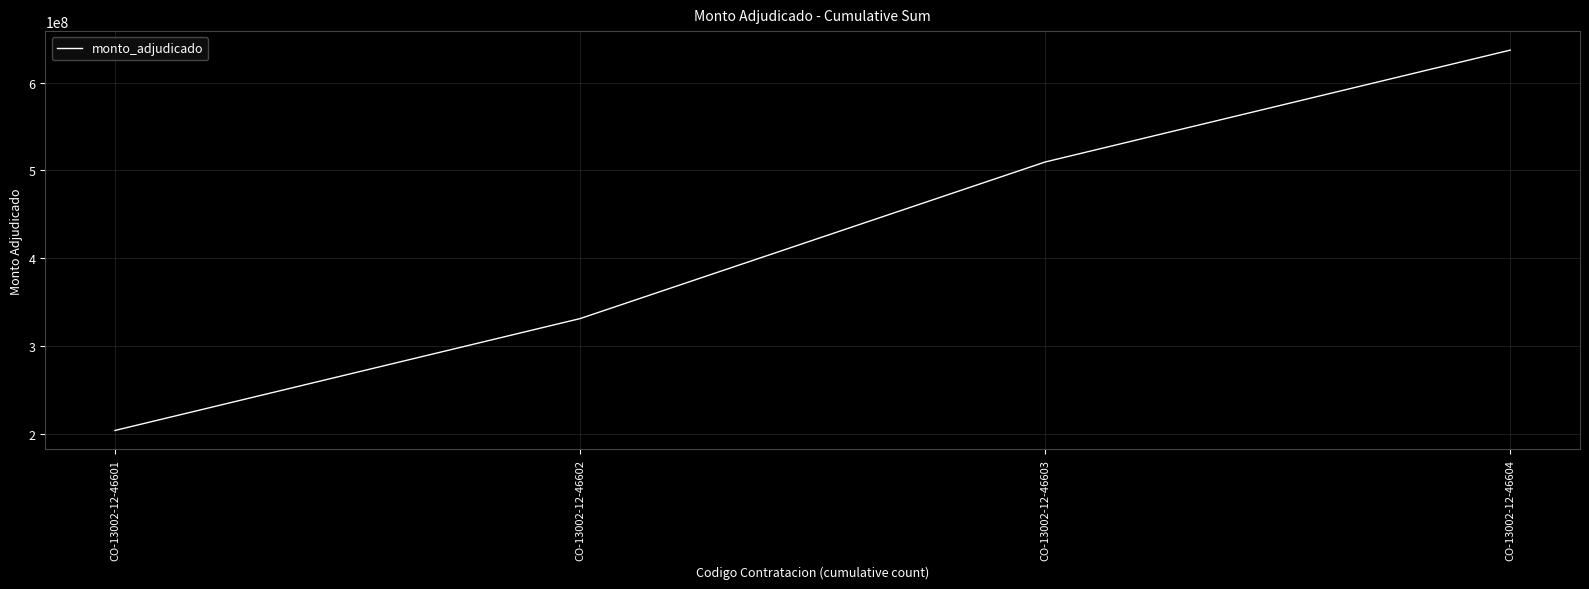

How many distinct data groups are displayed?

1